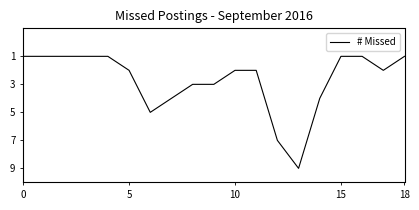

What is the greatest value displayed?

9